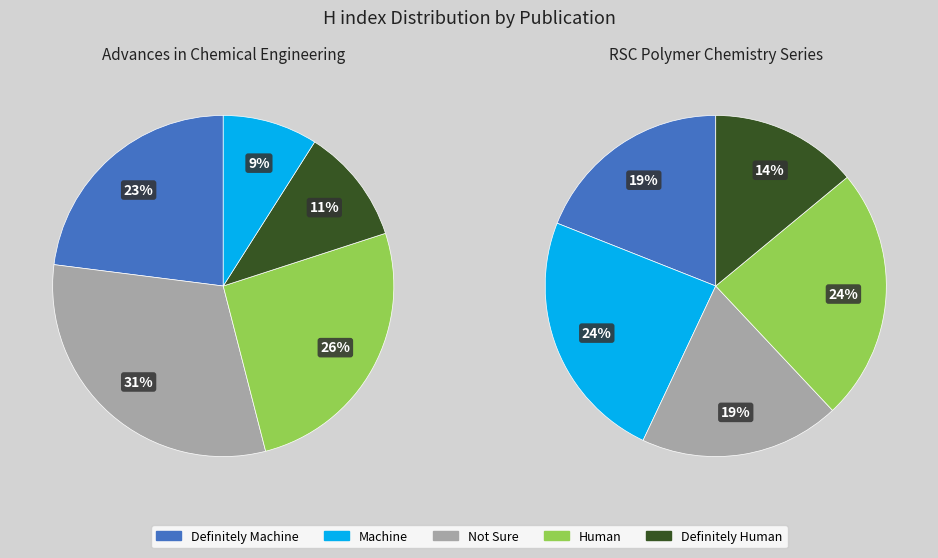

What percentage do RSC Polymer Chemistry Series and Advances in Chemical Engineering together represent?

100.0%